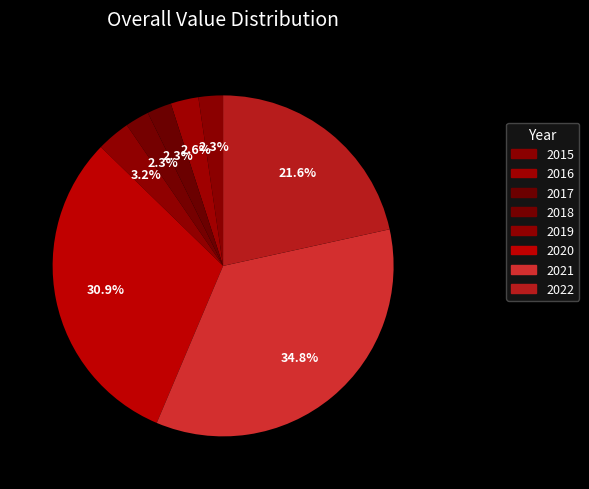

Rank the categories by value from lowest to highest.

2018, 2017, 2015, 2016, 2019, 2022, 2020, 2021